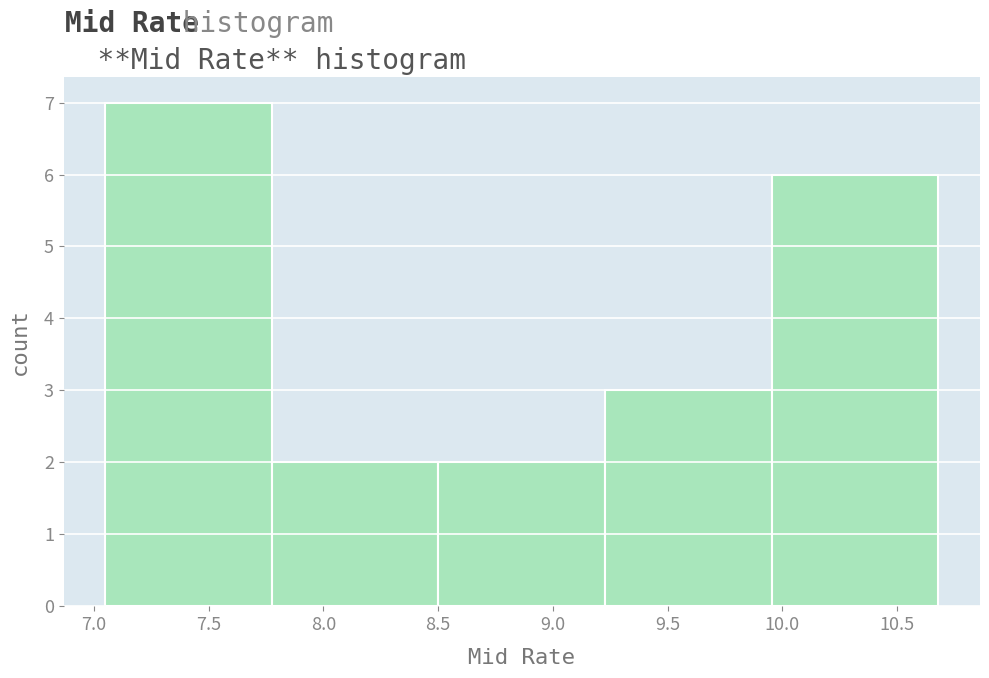

Which range on the x-axis has the tallest bar?

7.05 to 7.80